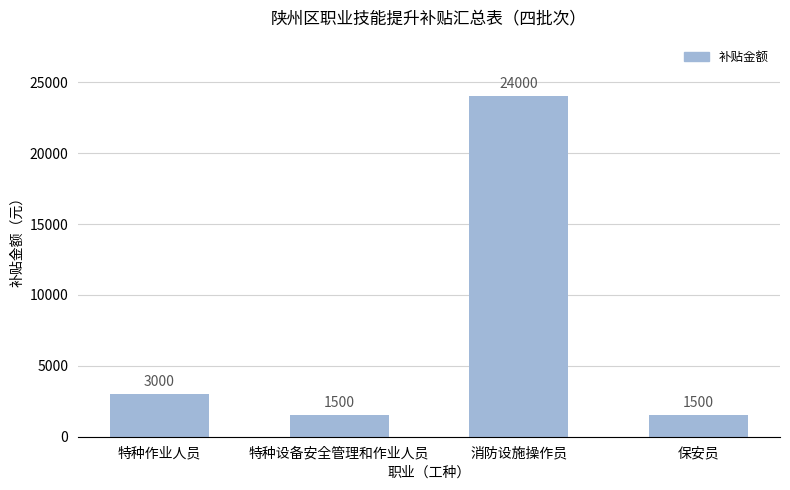

True or false: the data shows 337 at 特种设备安全管理和作业人员.

False